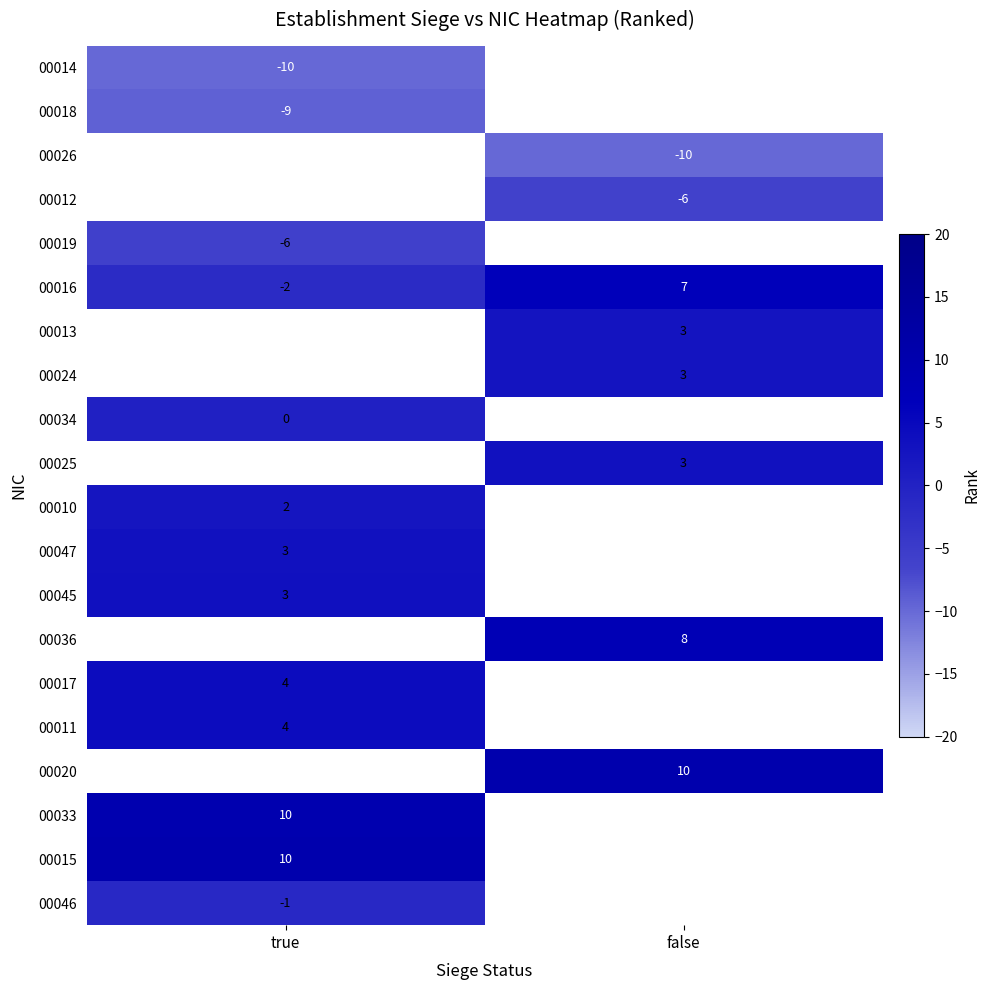

The 00047 series shows 1 at true. True or false?

False